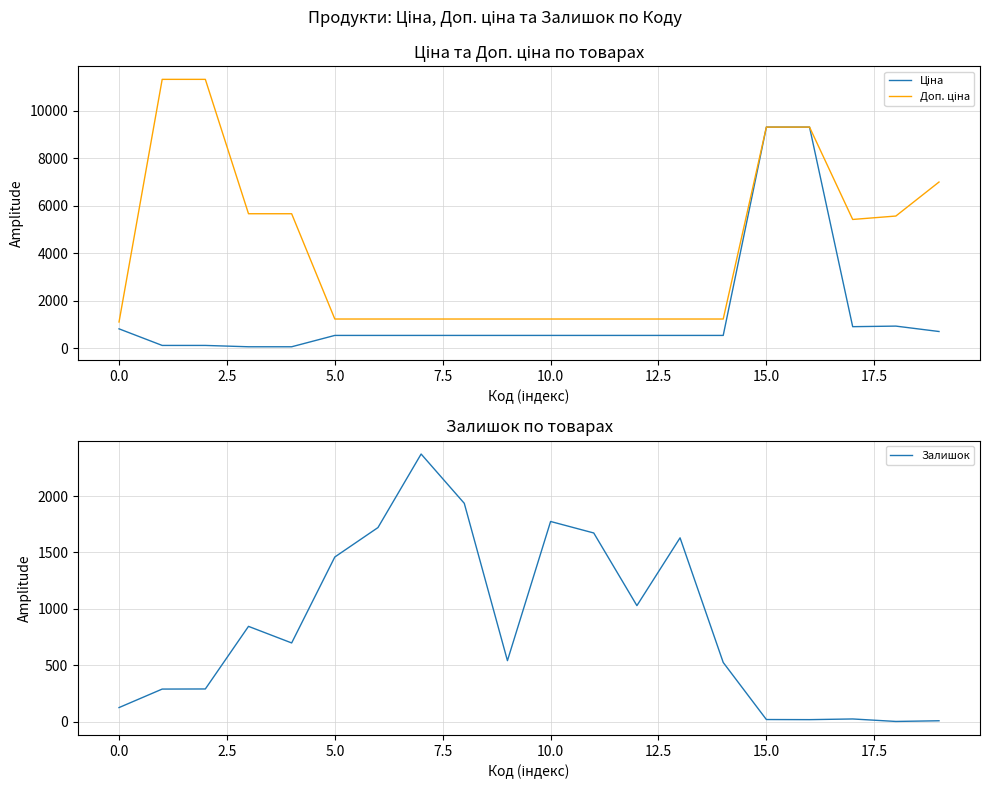

List the series in order of their peak value, highest first.

Доп. ціна, Ціна, Залишок